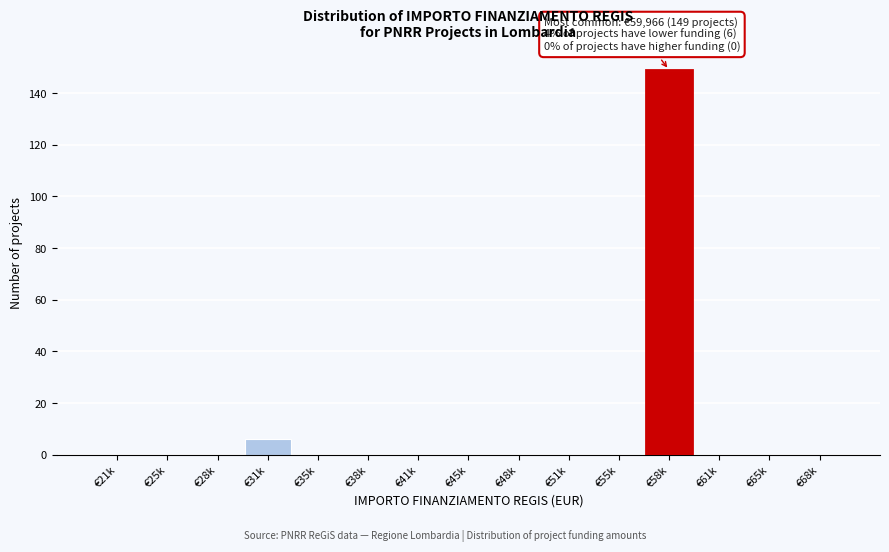

Reading right to left, list all the values displayed in this chart.

€68k=0	€65k=0	€61k=0	€58k=149	€55k=0	€51k=0	€48k=0	€45k=0	€41k=0	€38k=0	€35k=0	€31k=6	€28k=0	€25k=0	€21k=0